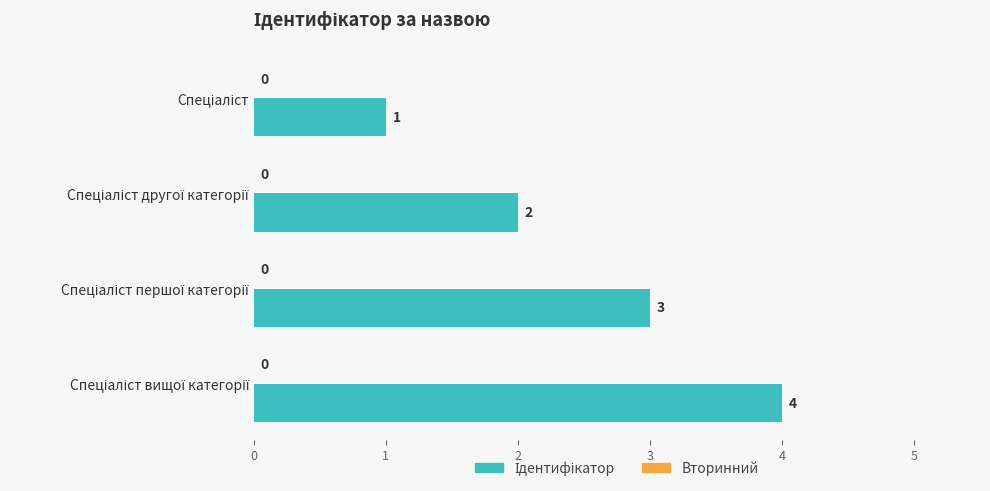

What is the value of the 3rd bar from the top?

3